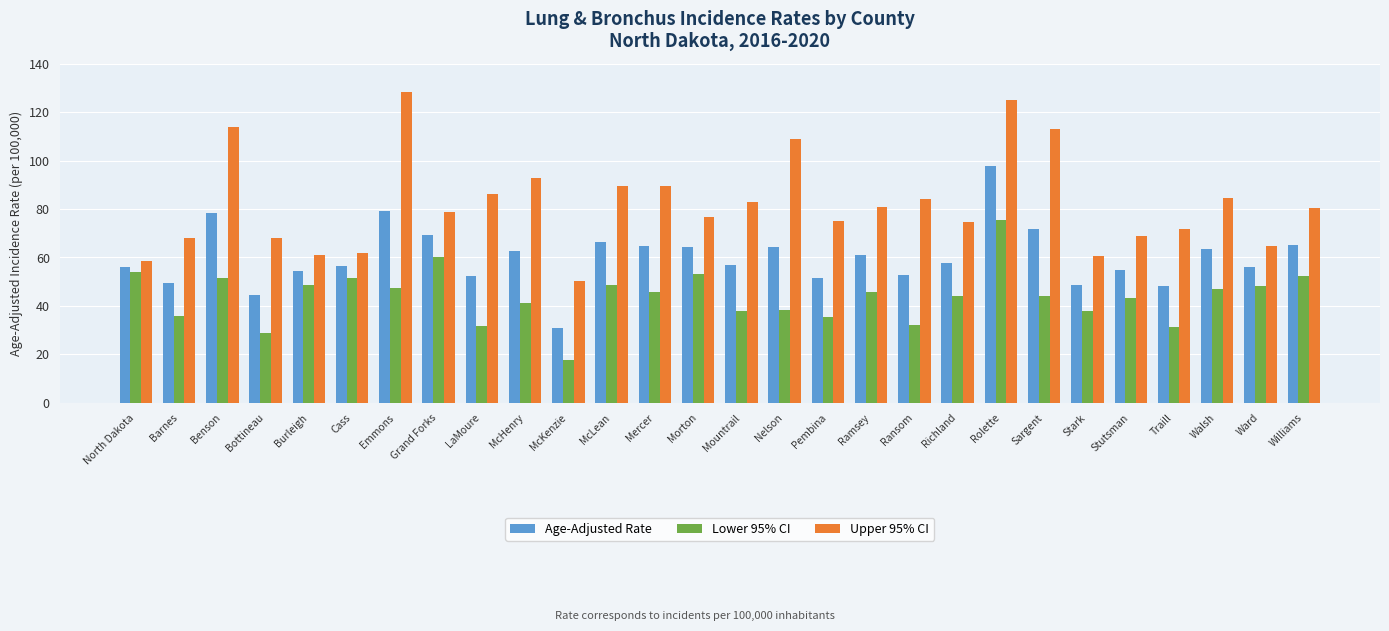

What are all the series names shown in the legend?

Age-Adjusted Rate, Lower 95% CI, Upper 95% CI